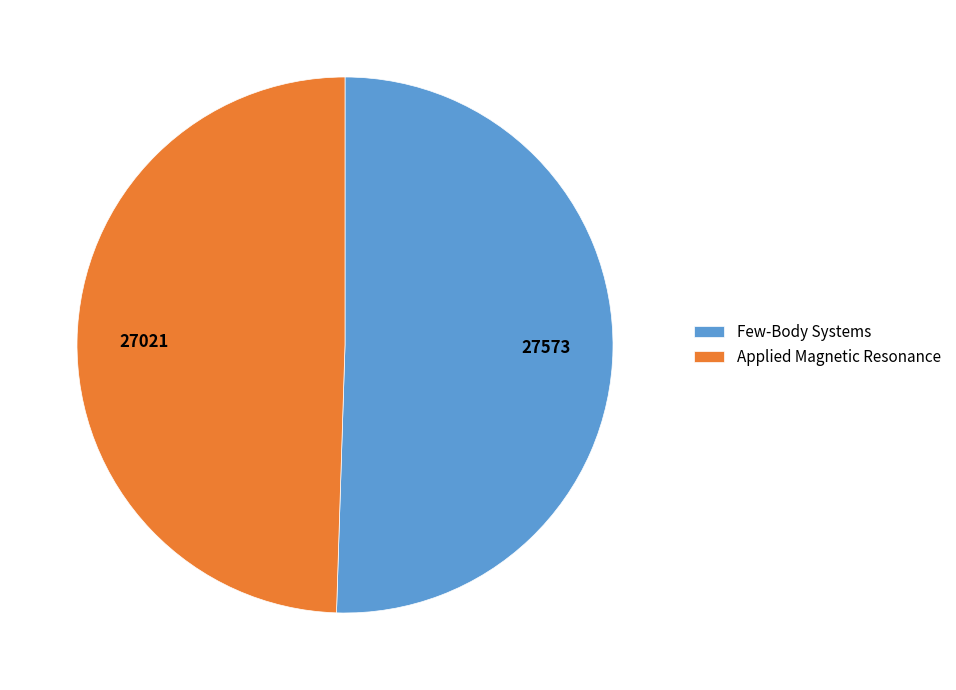

Do Applied Magnetic Resonance and Few-Body Systems together represent more than half of the pie?

Yes